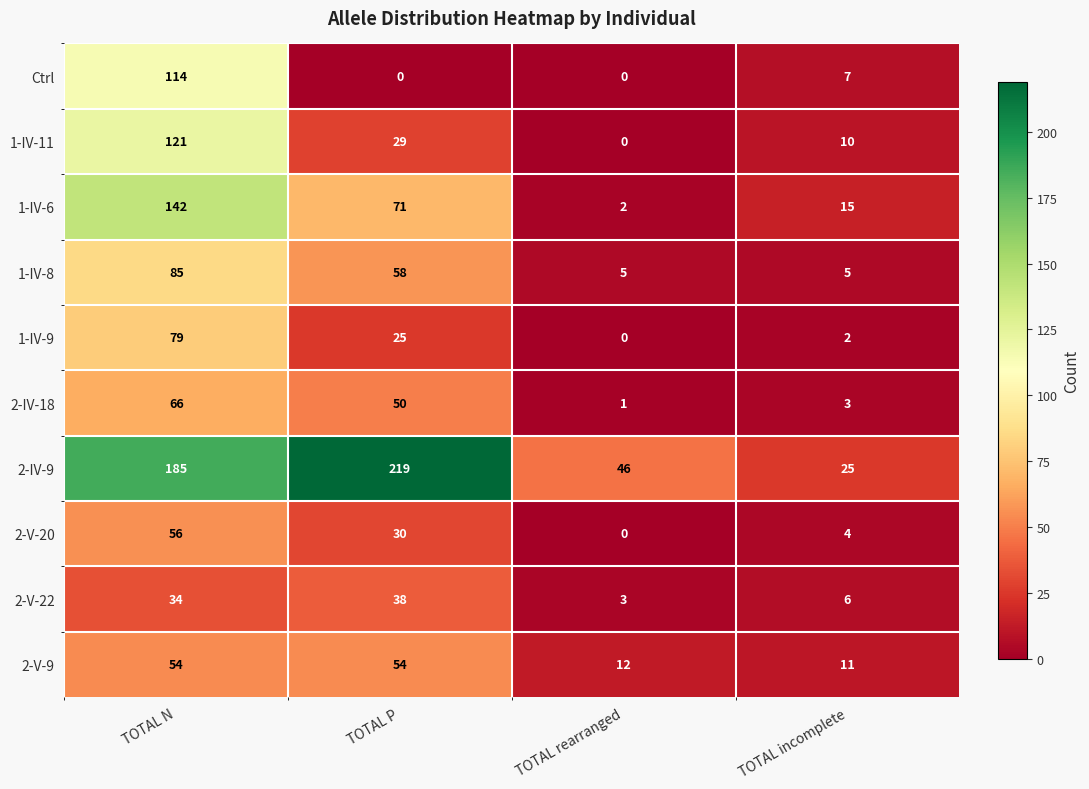

What is the sum of the 2-V-22 values at TOTAL N and TOTAL P?

72